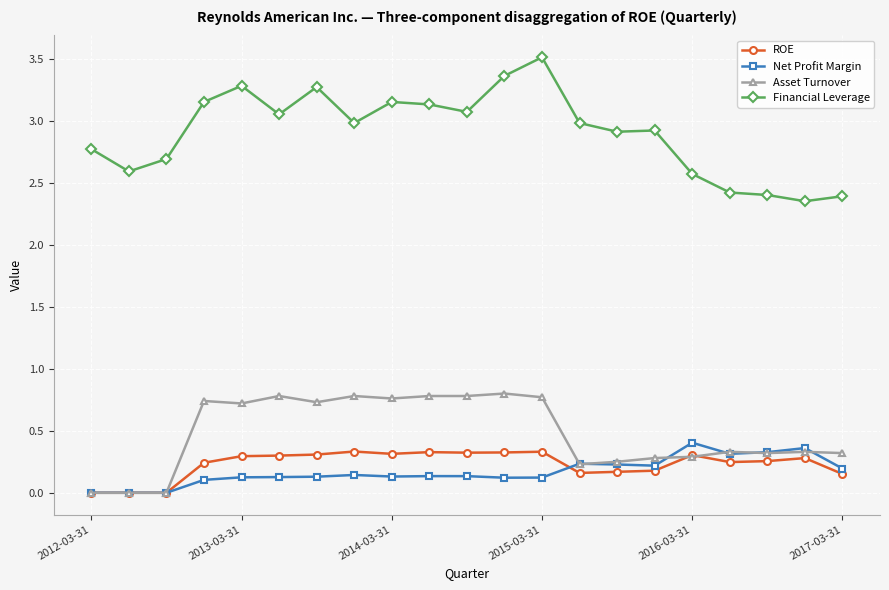

Which series has the largest total across all categories?

Financial Leverage